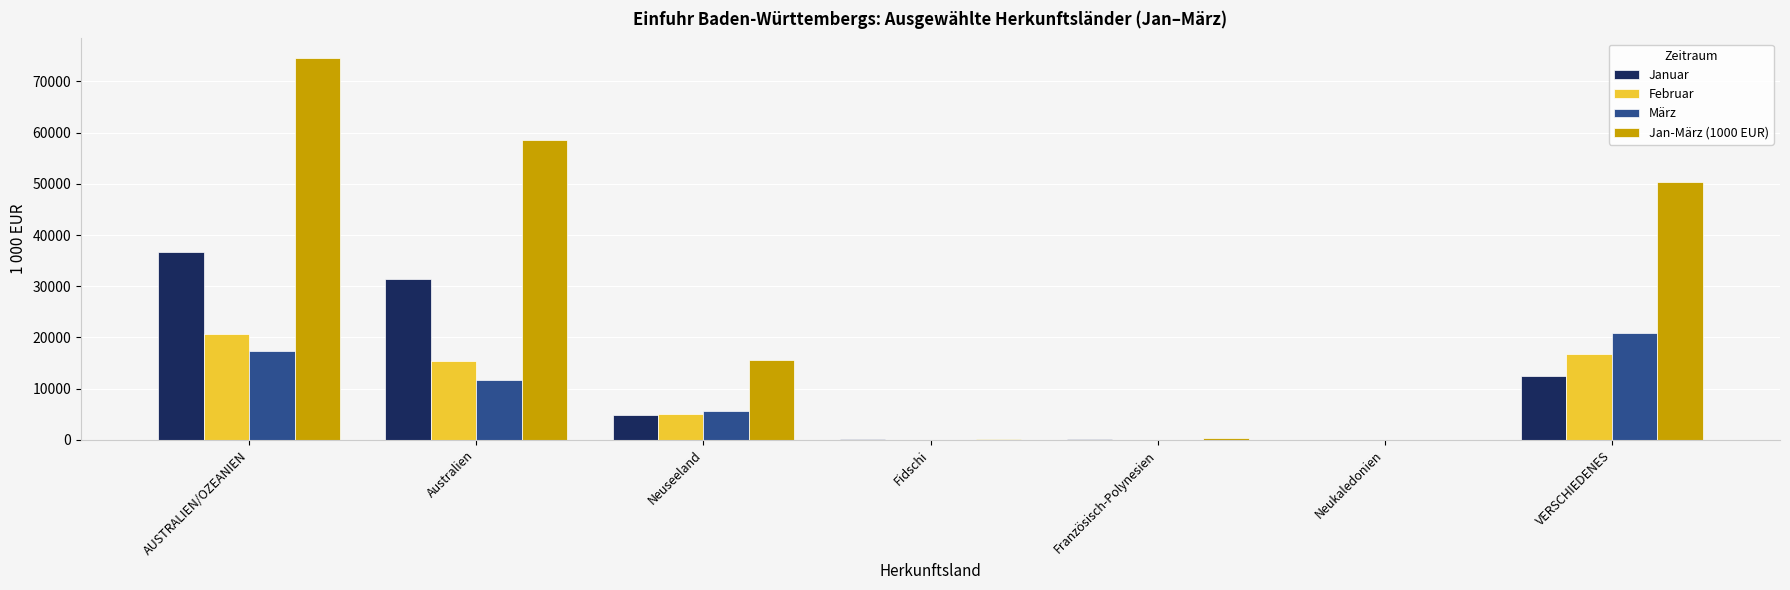

How many values in the Februar series exceed 5149?

4